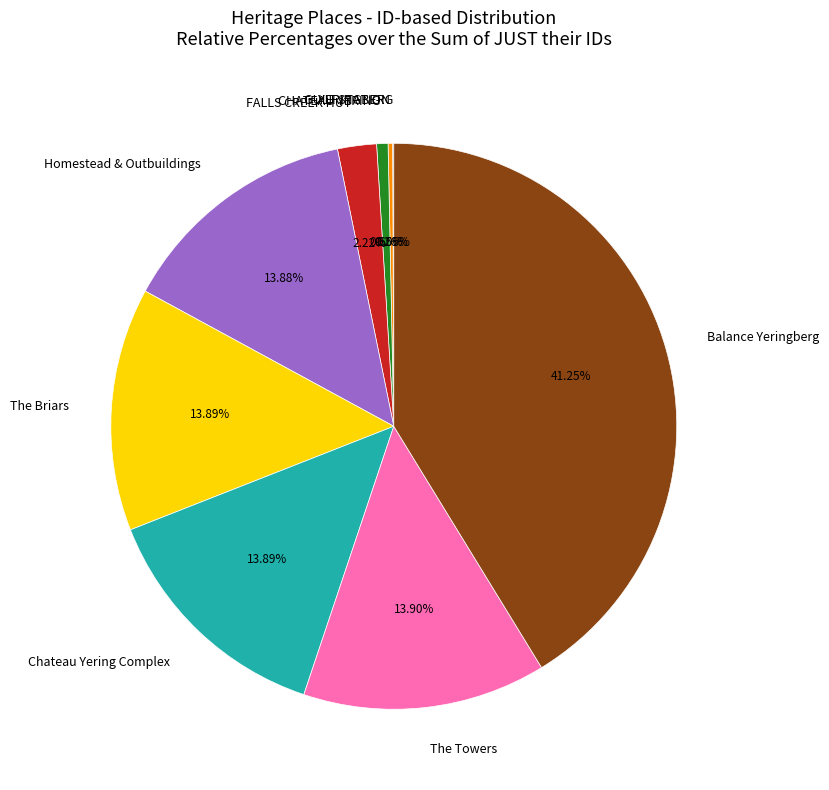

Is there any slice that represents more than half of the pie?

No